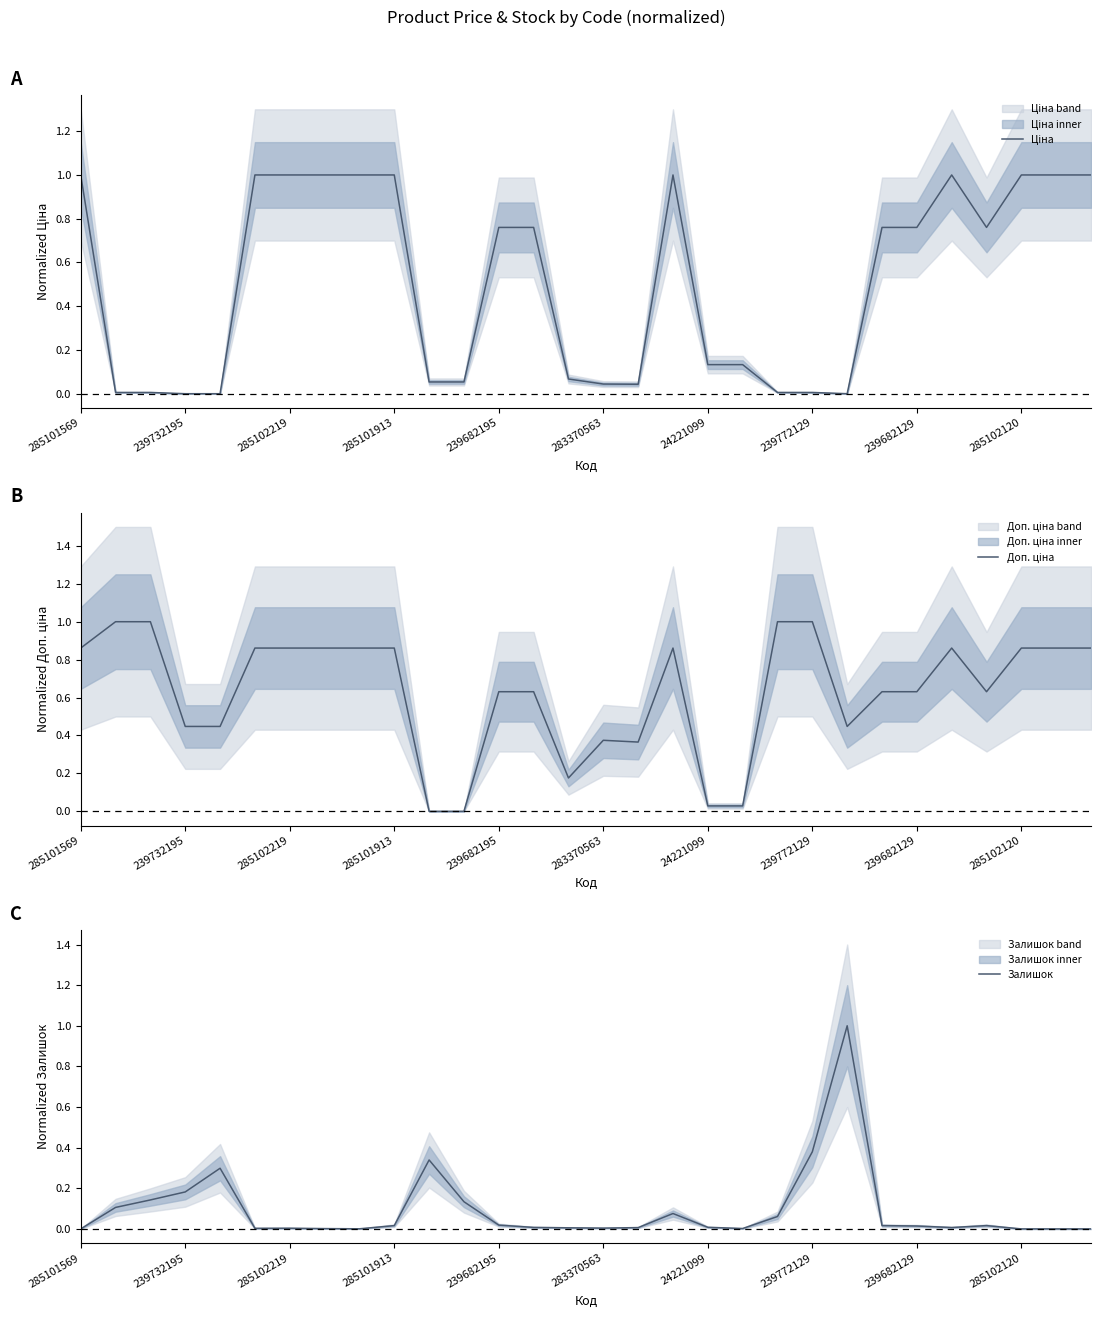

Rank the series at 283370563 from lowest to highest value.

Залишок, Ціна, Доп. ціна